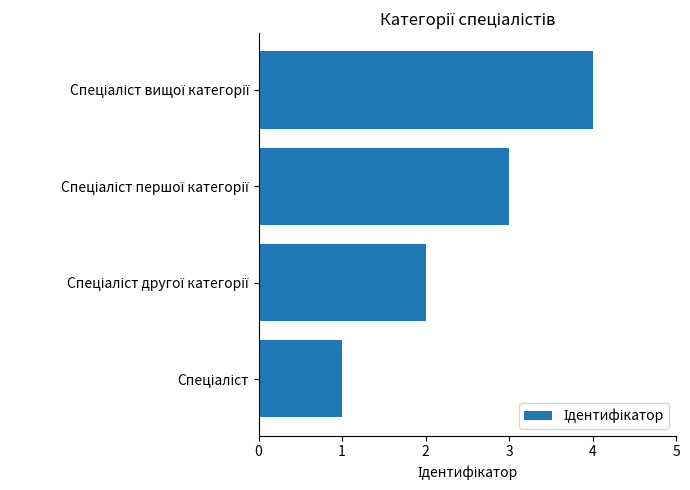

What is the greatest value displayed?

4